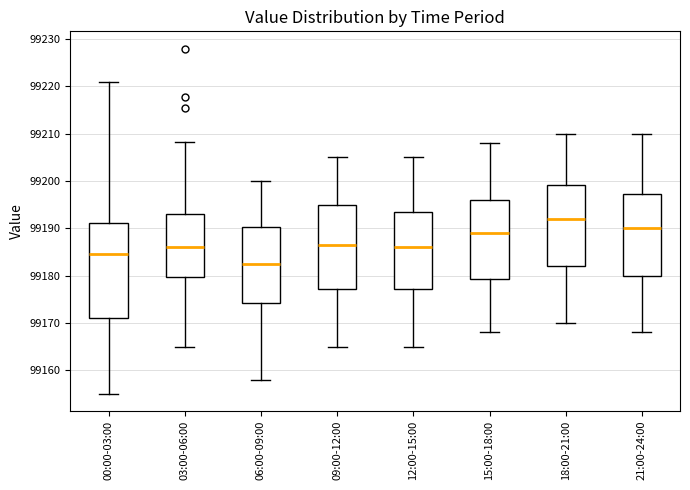

Where is the lower edge of the box for 09:00-12:00 on the y-axis? The values are not printed on the chart, so give them approximately, as read against the axis.

99177